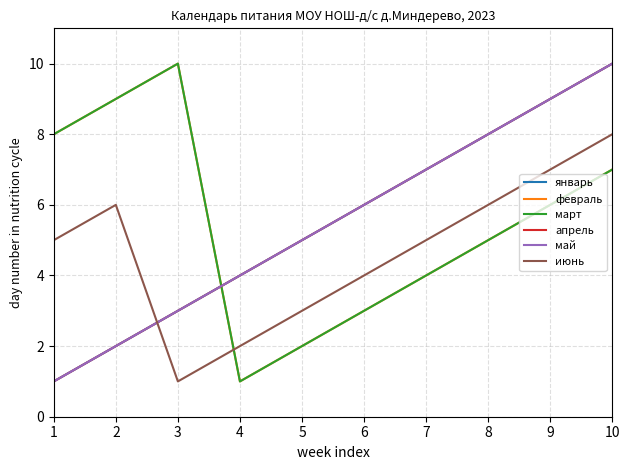

Does the chart display data point markers on the line(s)?

No